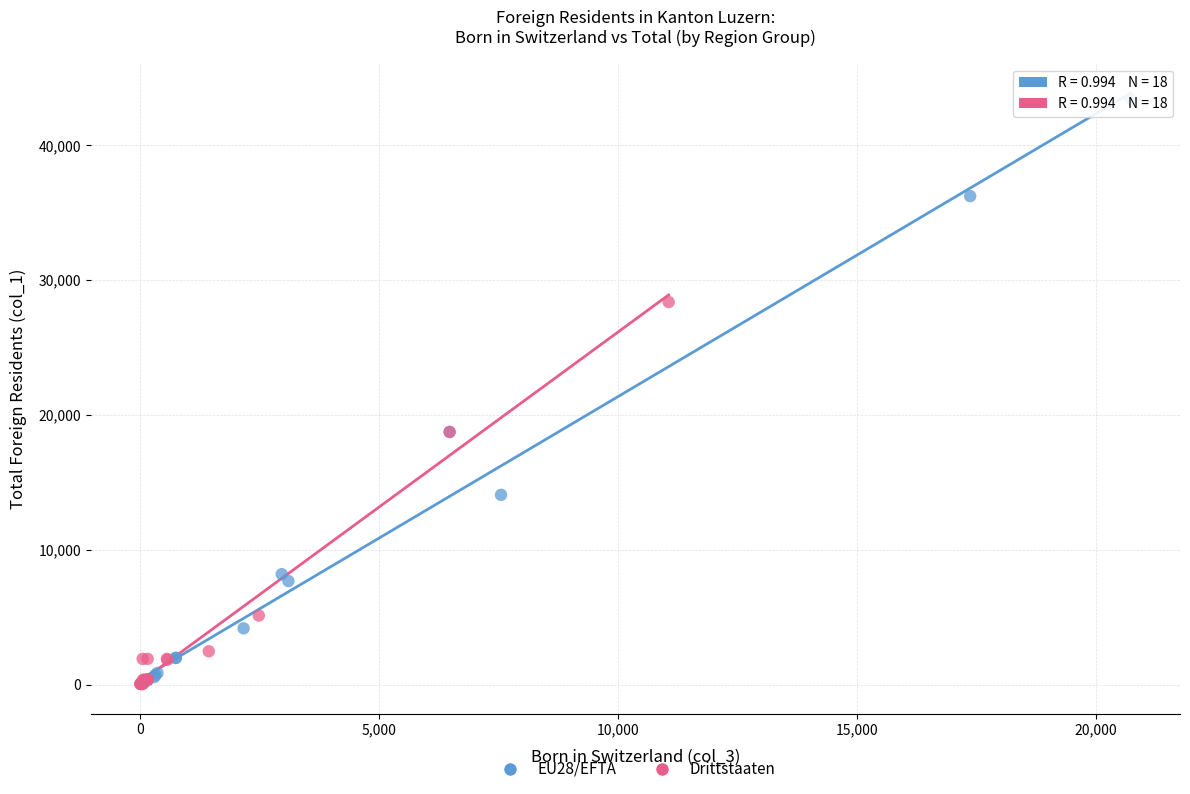

Which series contains the highest Y value?

EU28/EFTA